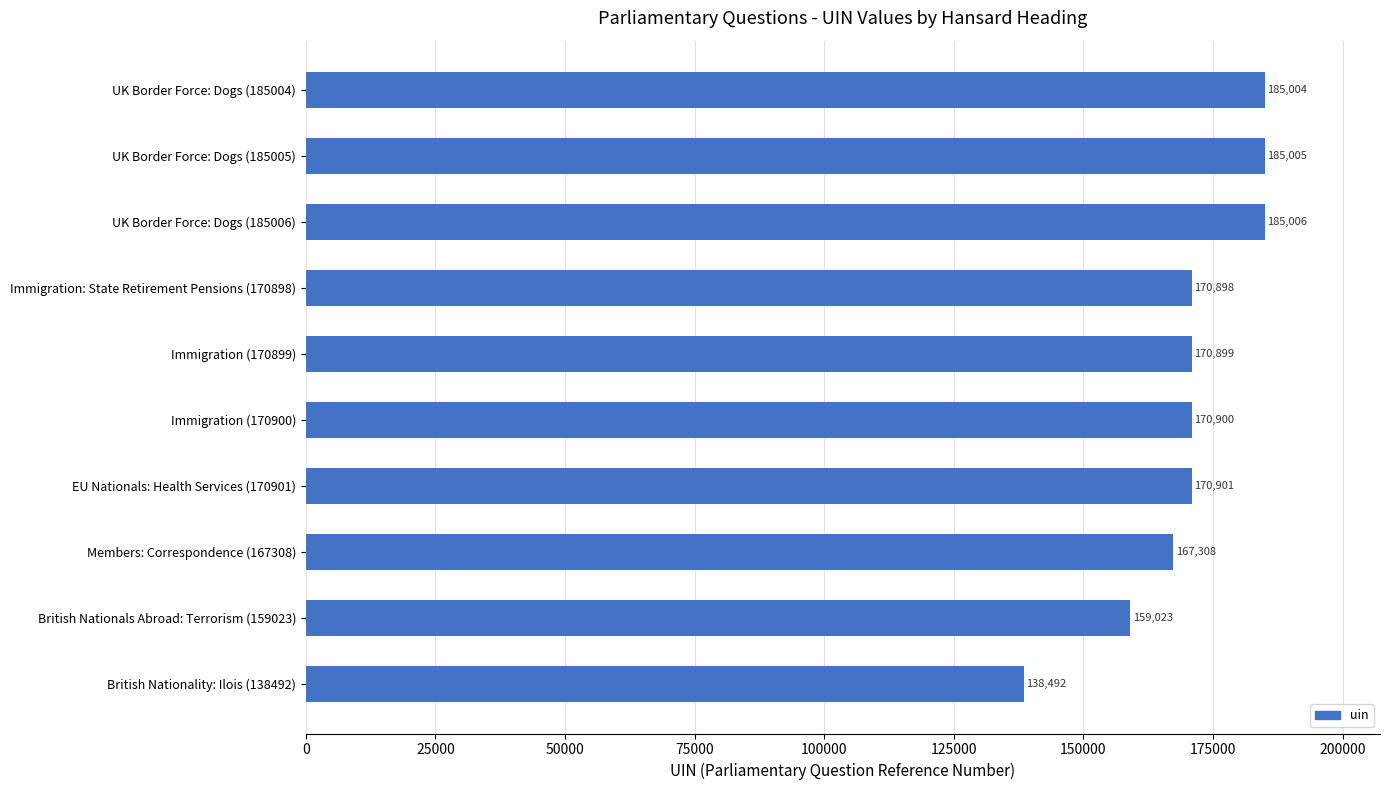

How many data points does each series have?

10